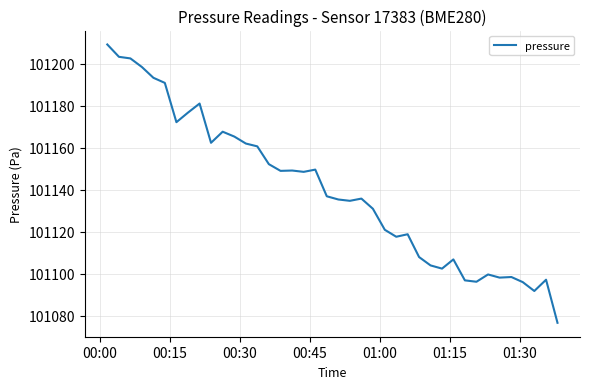

What is the minimum value shown in the chart?

101076.8